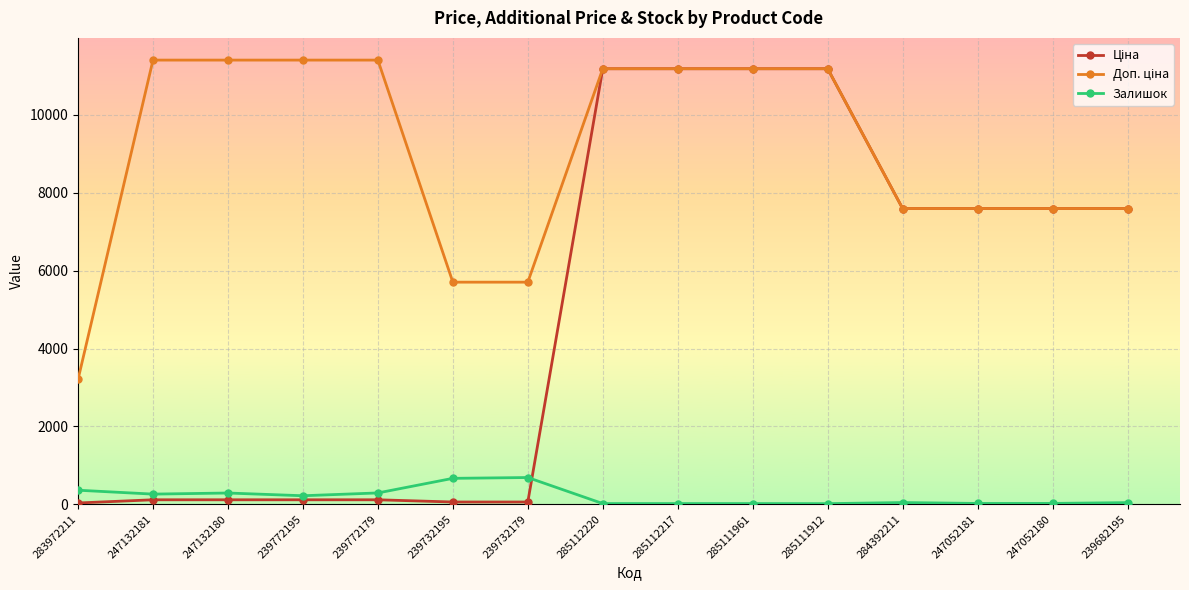

True or false: Залишок has more than 0 points higher than both neighbors.

True